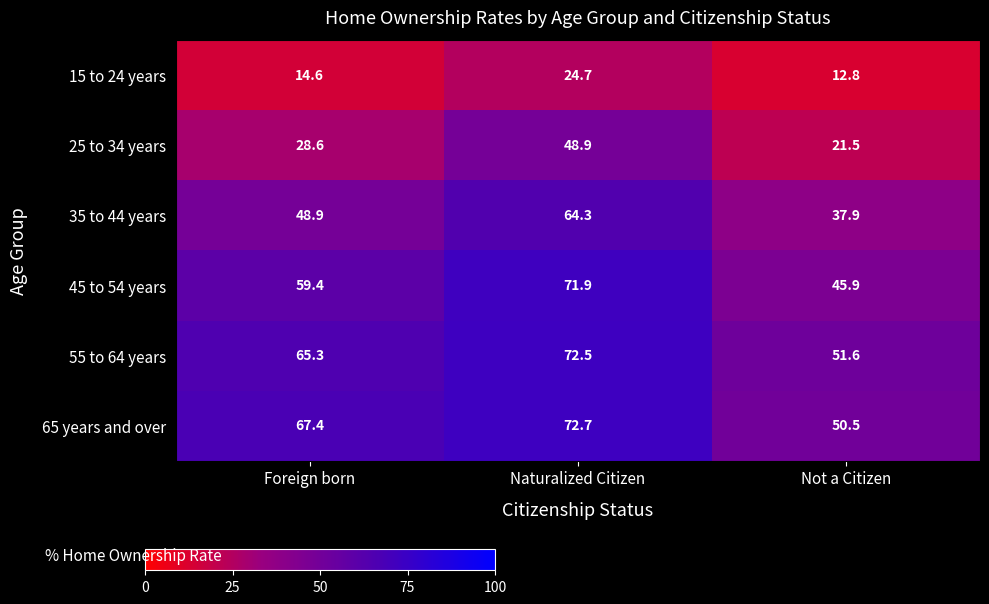

What is the maximum value shown in the chart?

72.7